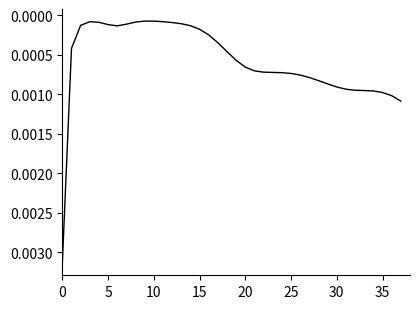

Is this an area chart (filled region under the line)?

No